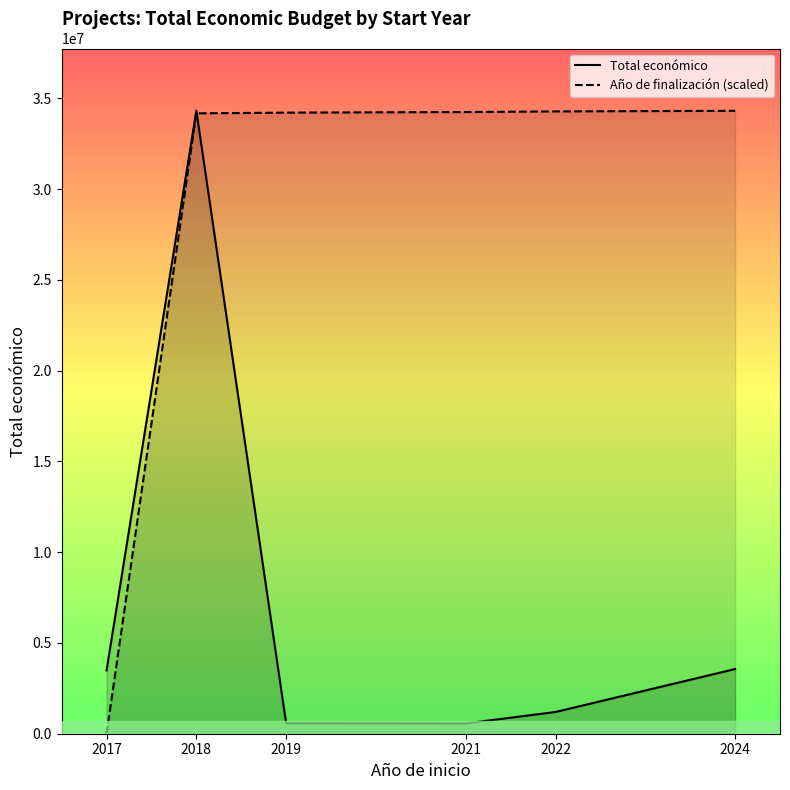

Which label corresponds to the largest value in the chart?

2018